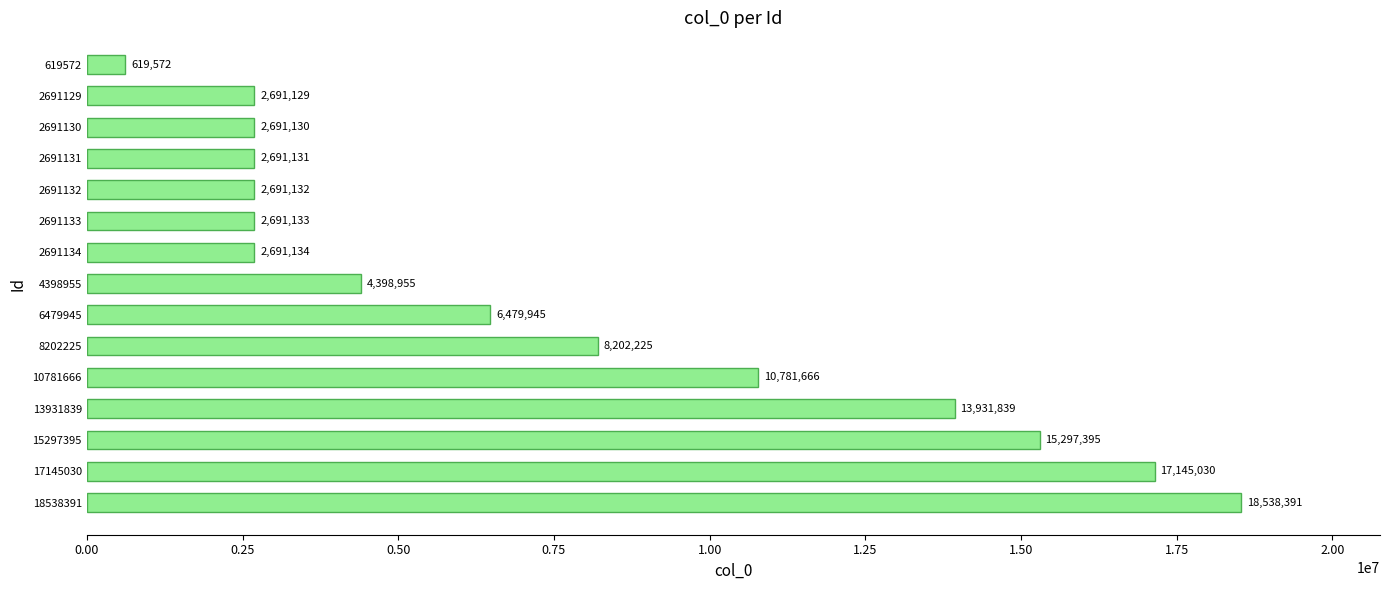

Reading bottom to top, transcribe all the data shown in this chart.

18538391=18538391	17145030=17145030	15297395=15297395	13931839=13931839	10781666=10781666	8202225=8202225	6479945=6479945	4398955=4398955	2691134=2691134	2691133=2691133	2691132=2691132	2691131=2691131	2691130=2691130	2691129=2691129	619572=619572